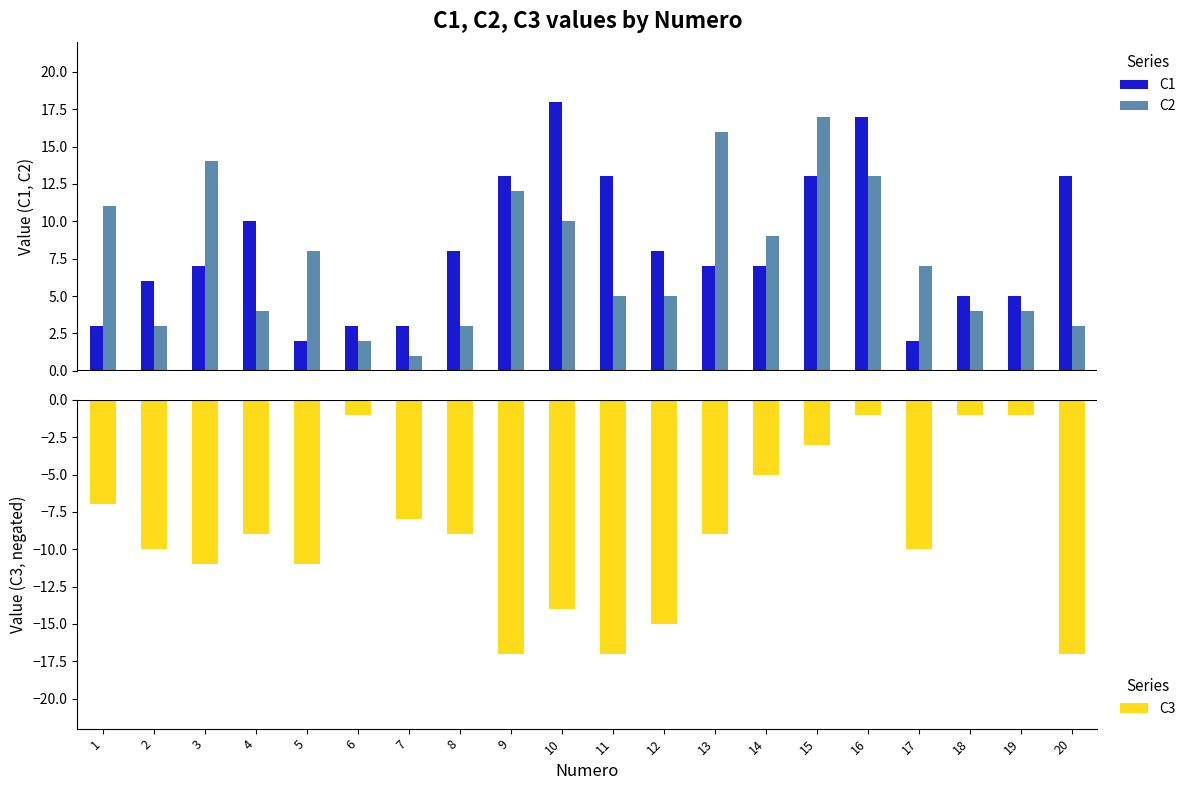

The C3 series shows -13 at 7. True or false?

False